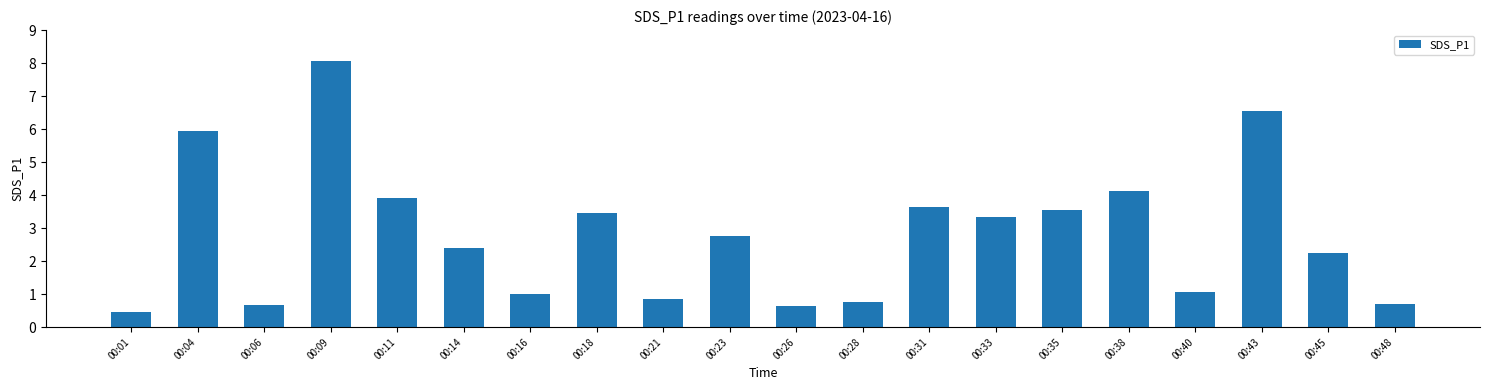

Between 00:04 and 00:09, which is larger?

00:09